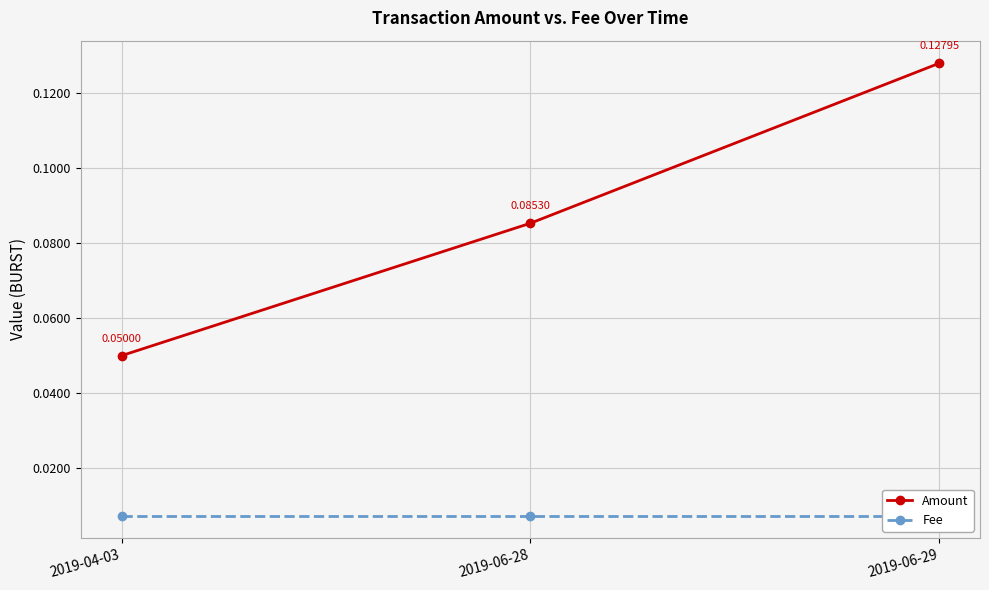

What is the difference between the maximum and minimum values in the Amount series?

0.1